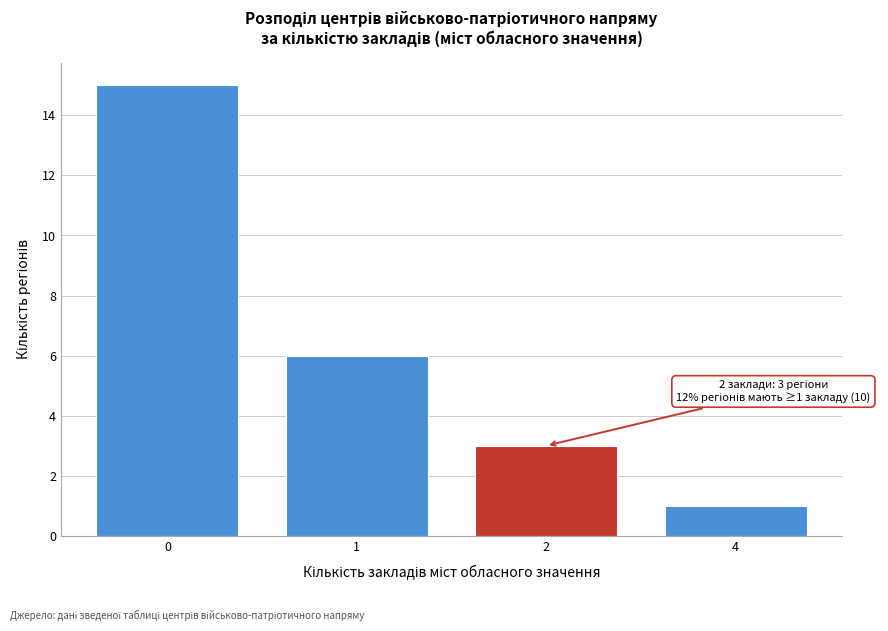

Reading left to right, list all the values displayed in this chart.

0=15	1=6	2=3	4=1